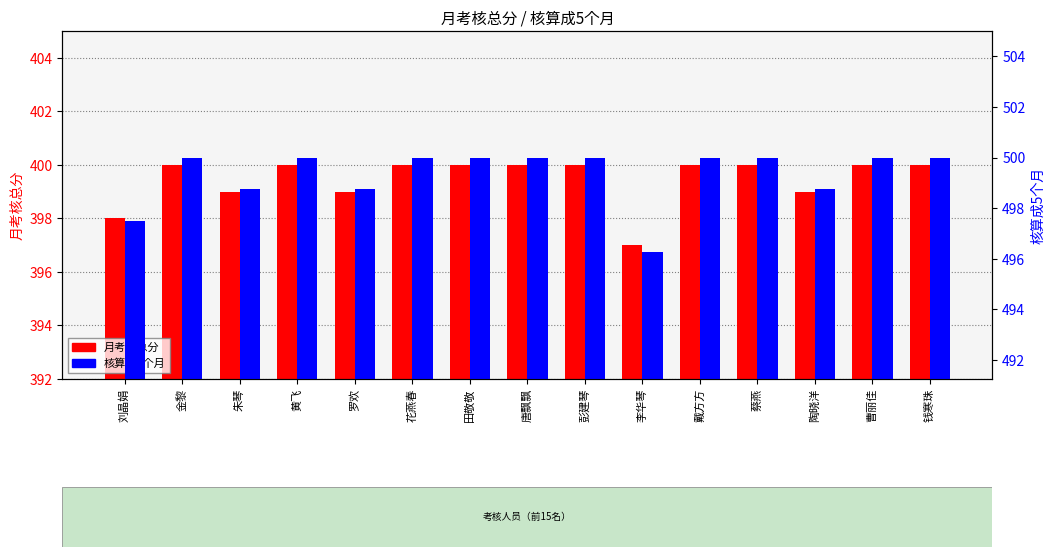

What is the difference between the maximum and minimum values in the 月考核总分 series?

3.0